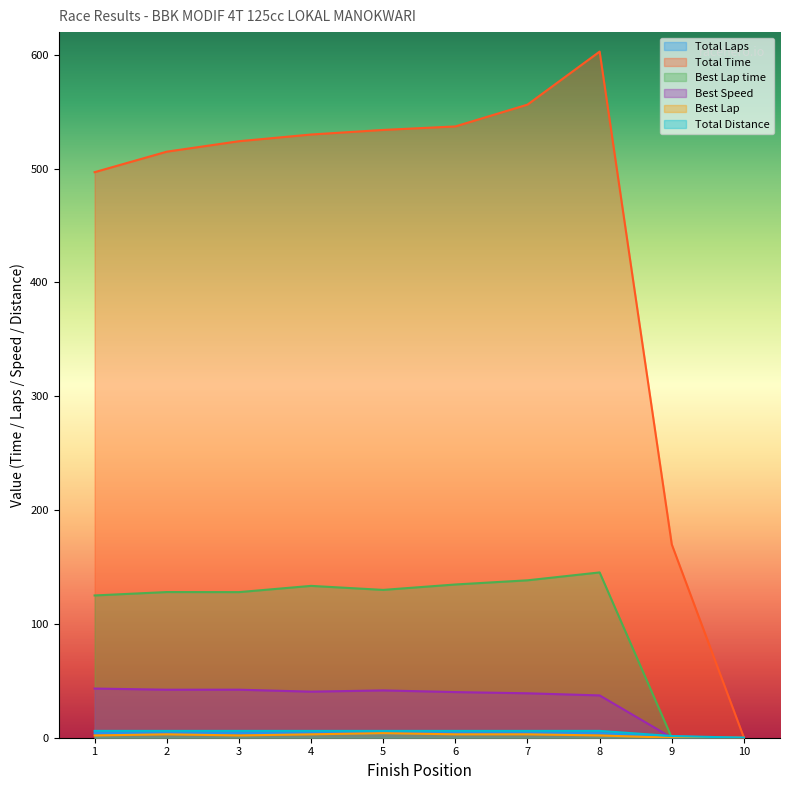

What is the value of the Total Laps point at the 5th from the left?

4.0